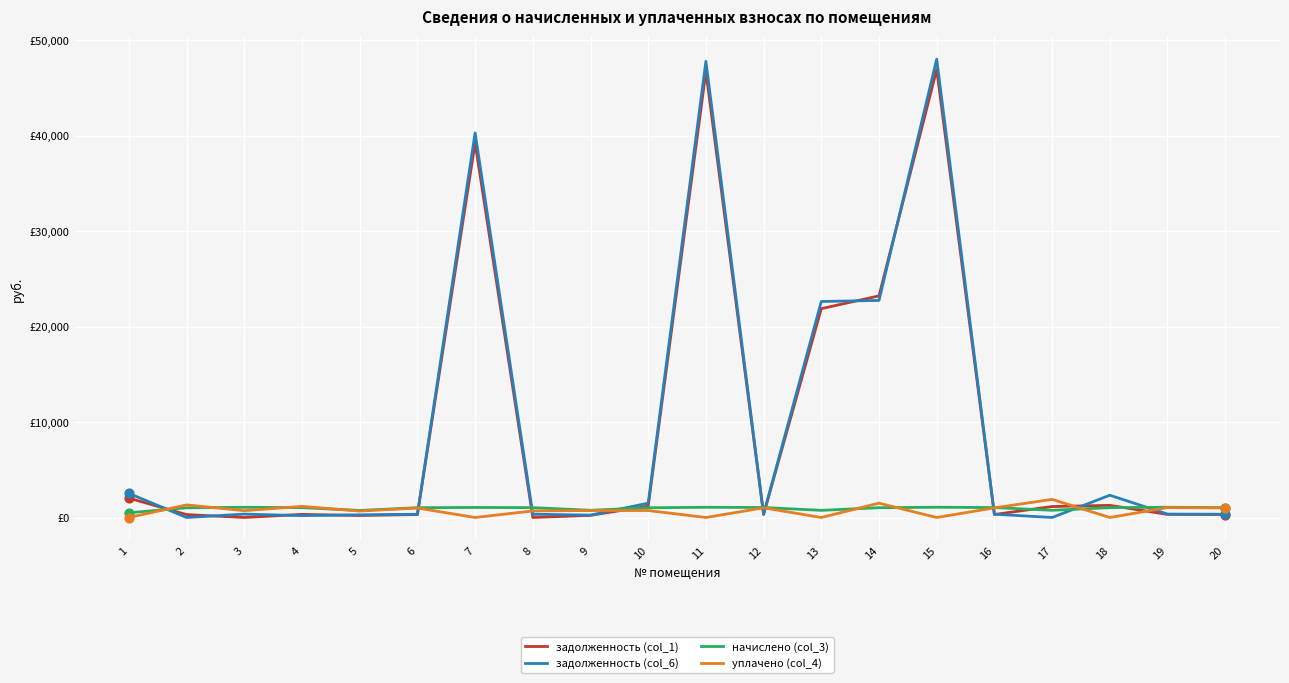

At how many categories does at least one series exceed 14118?

5